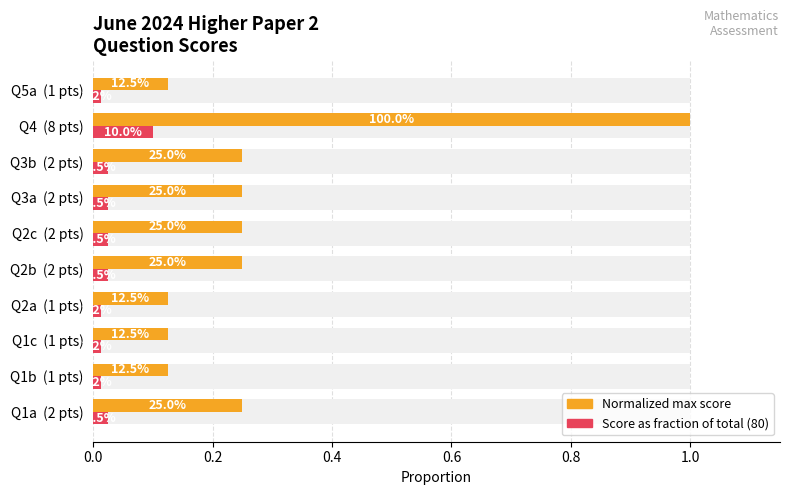

What is the sum of all Score / Total (80) values?

0.3